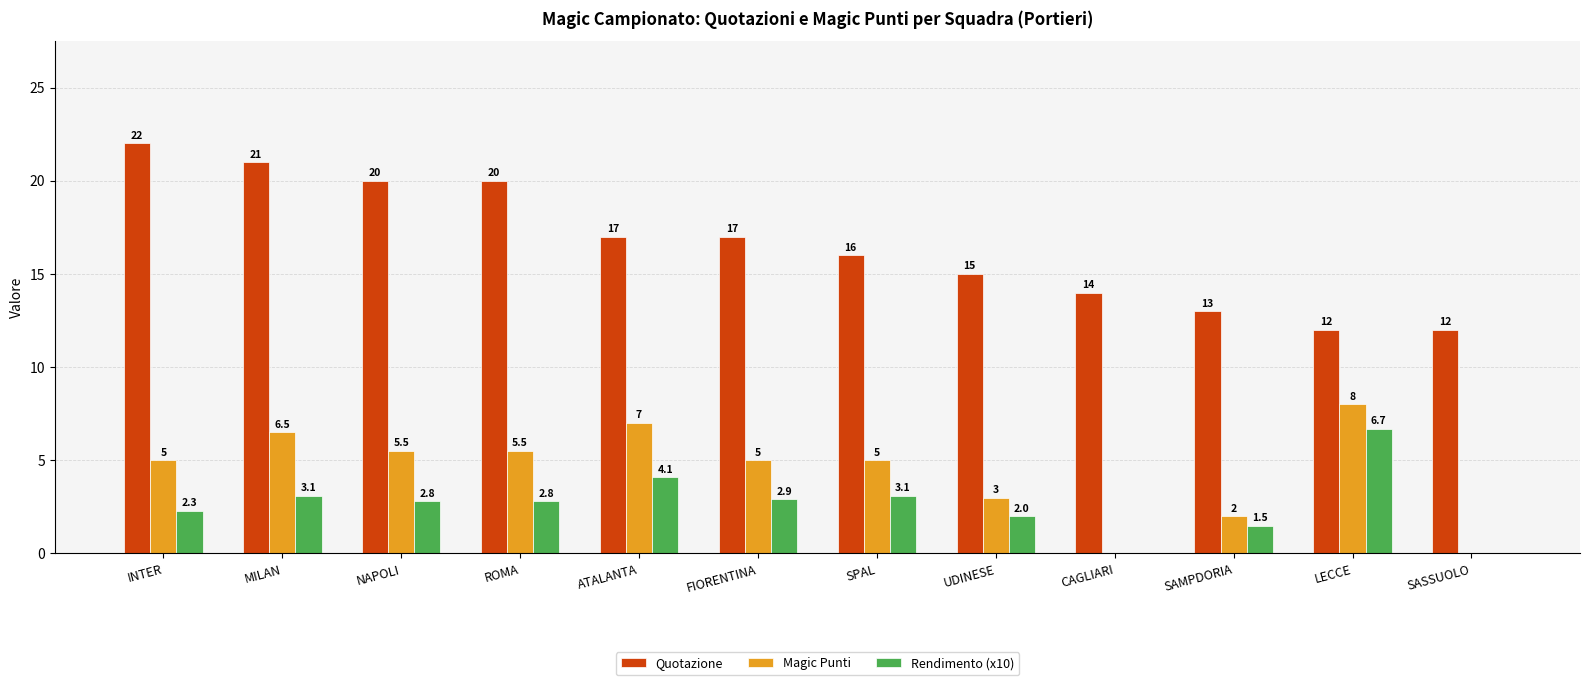

What is the total value across all series at ROMA?

28.3